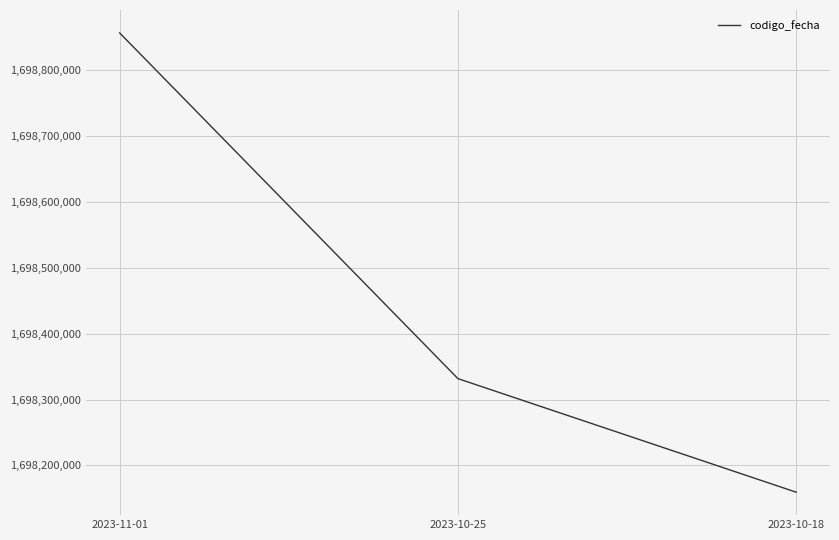

List the labels in order of value, smallest first.

2023-10-18, 2023-10-25, 2023-11-01